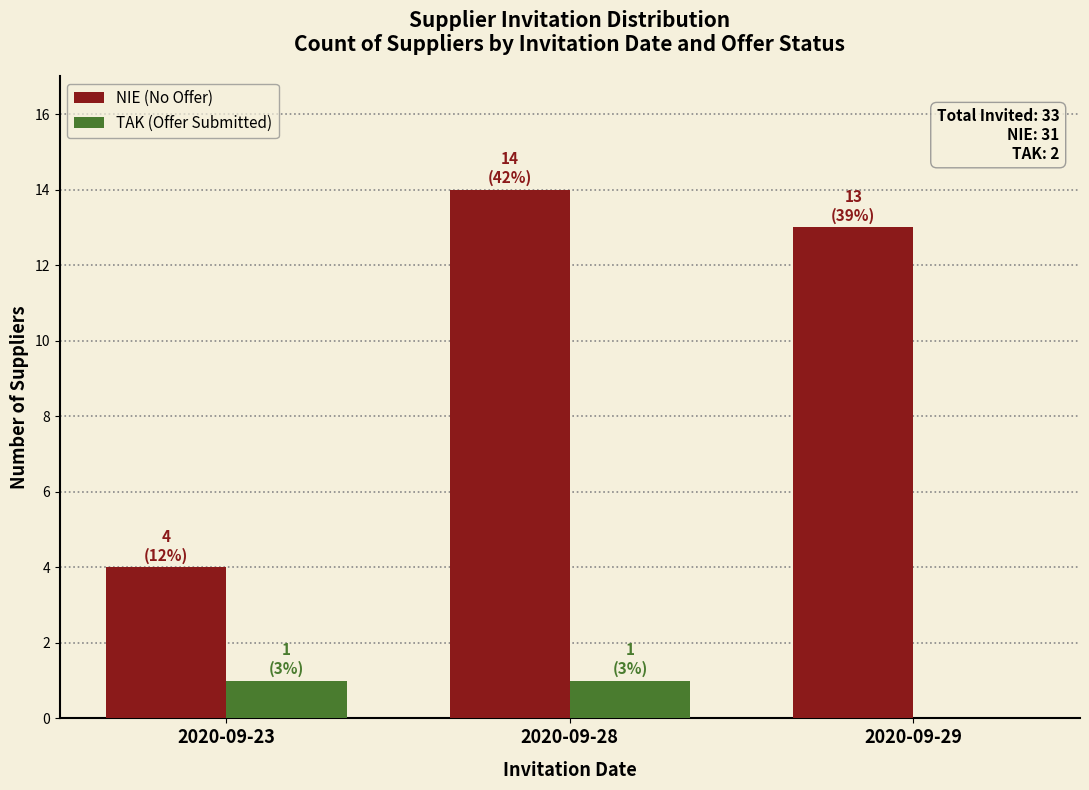

Reading left to right, what are all the values shown in this chart?

NIE (No Offer): 2020-09-23=4	2020-09-28=14	2020-09-29=13
TAK (Offer Submitted): 2020-09-23=1	2020-09-28=1	2020-09-29=0